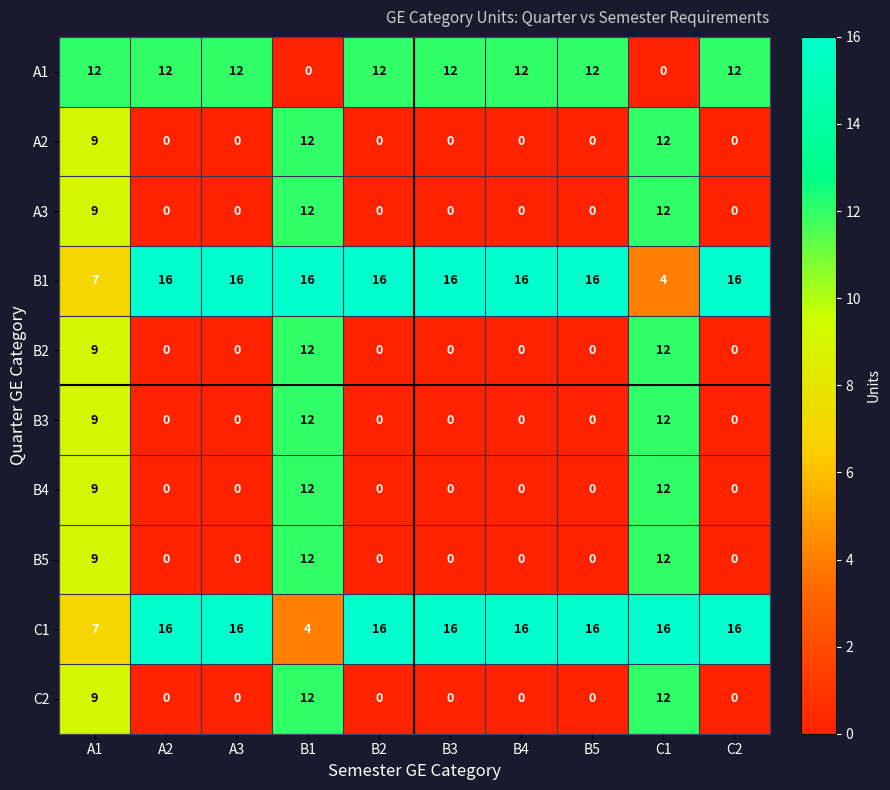

What is the average value of the A2 series?

3